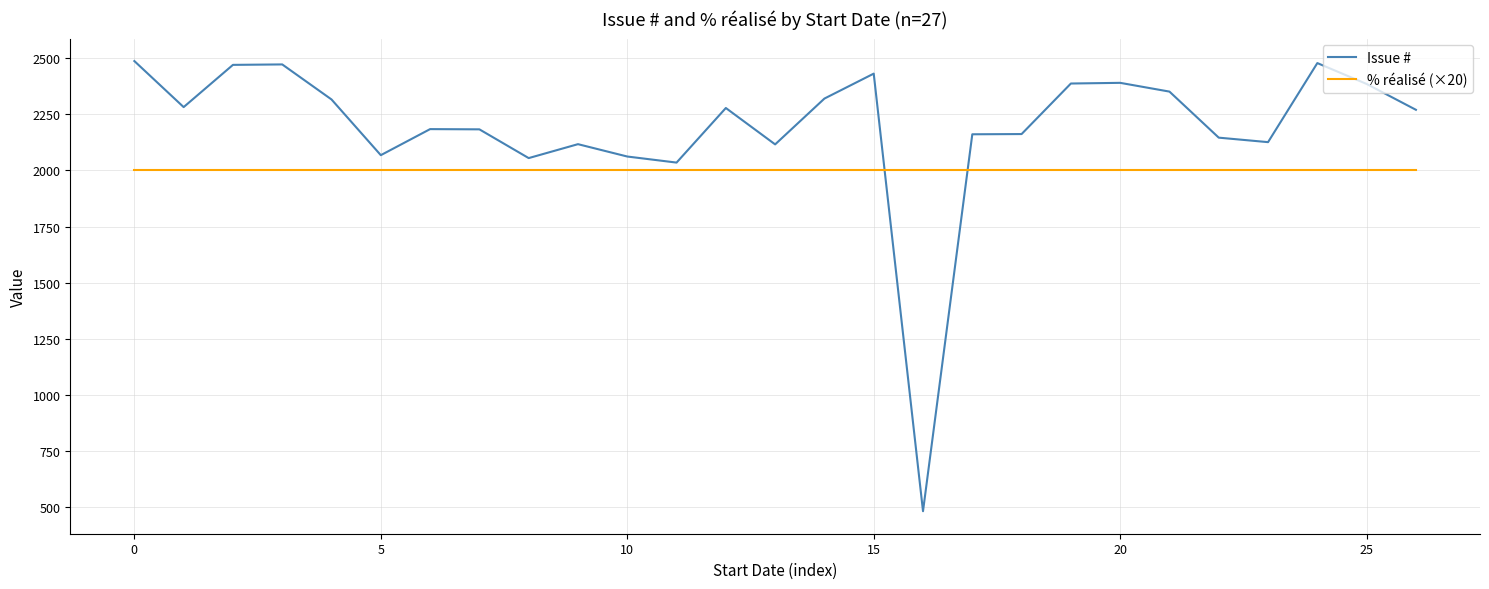

Which series has the largest total across all categories?

Issue #